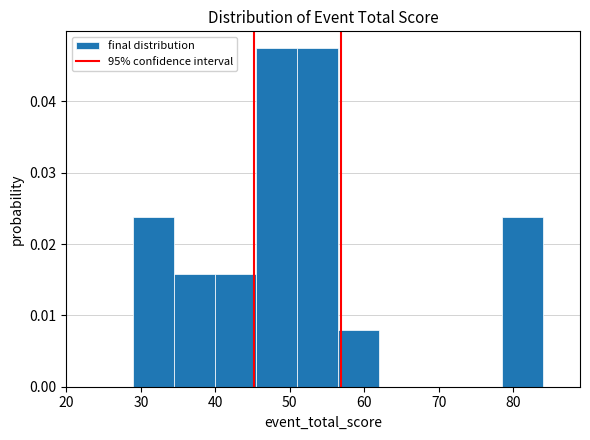

What is the height of the bar covering 51.0 to 56.5 on the x-axis? Neither the bar edges nor the heights are printed on the chart, so give them approximately, as read against the axes.

0.047